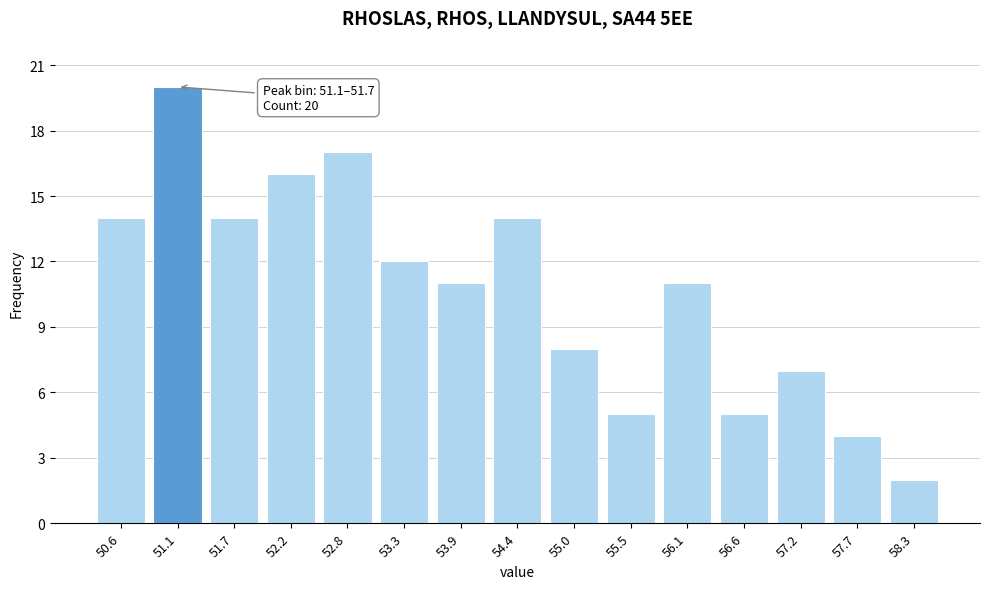

Reading left to right, extract all data points from this chart.

14	20	14	16	17	12	11	14	8	5	11	5	7	4	2